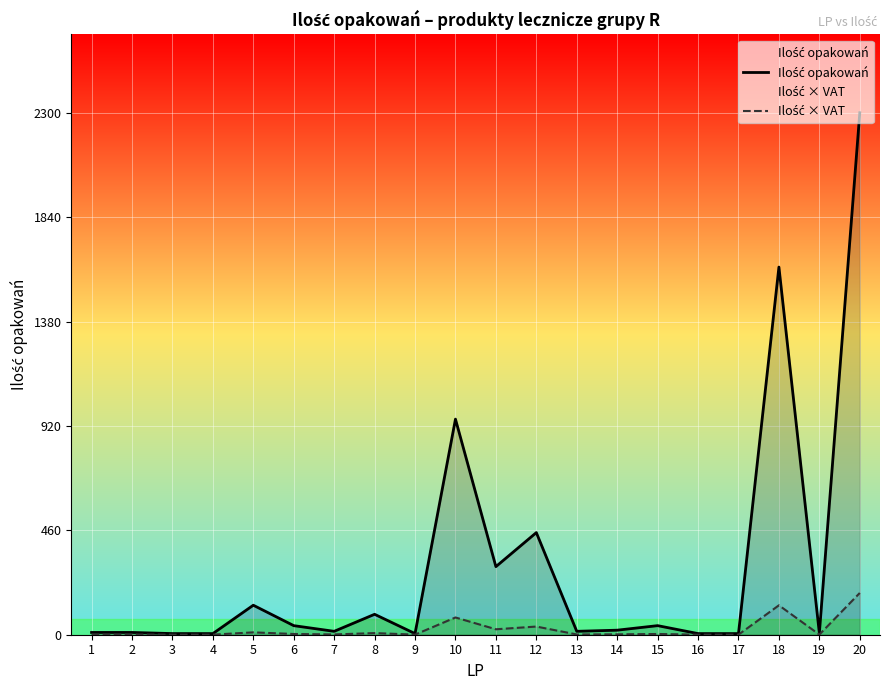

What is the minimum value for Ilość × VAT?

0.4